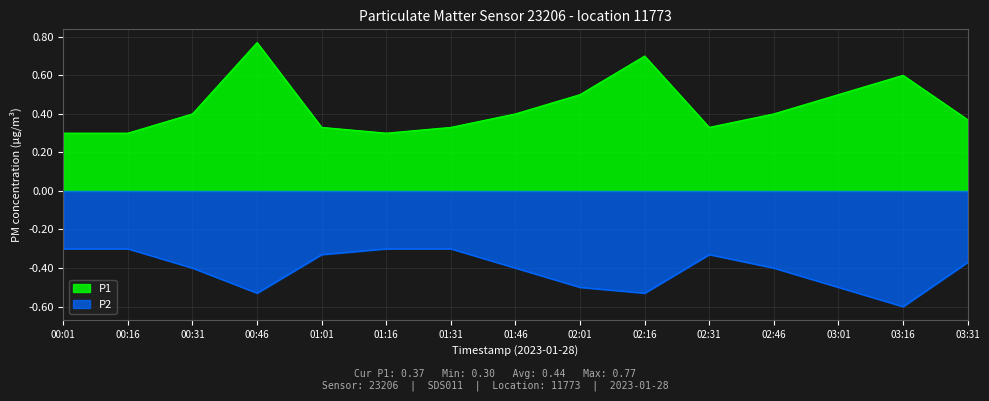

True or false: P1 and P2 intersect in this chart.

False